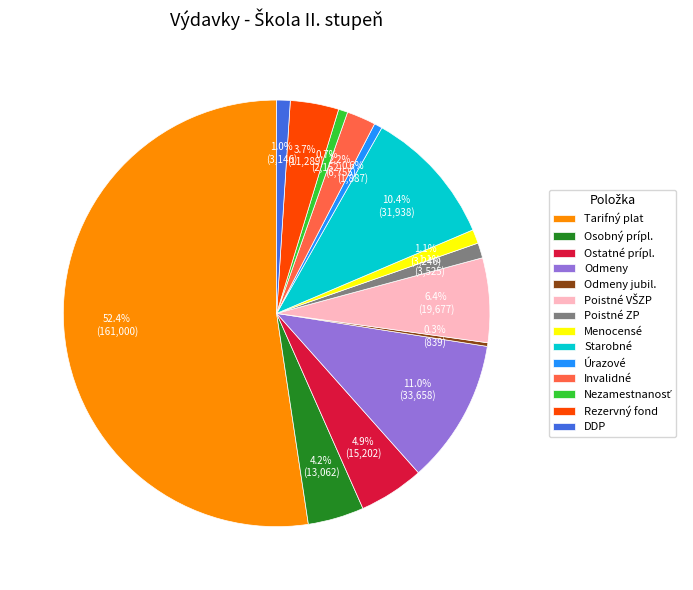

Which category has the biggest portion of the pie?

Tarifný plat